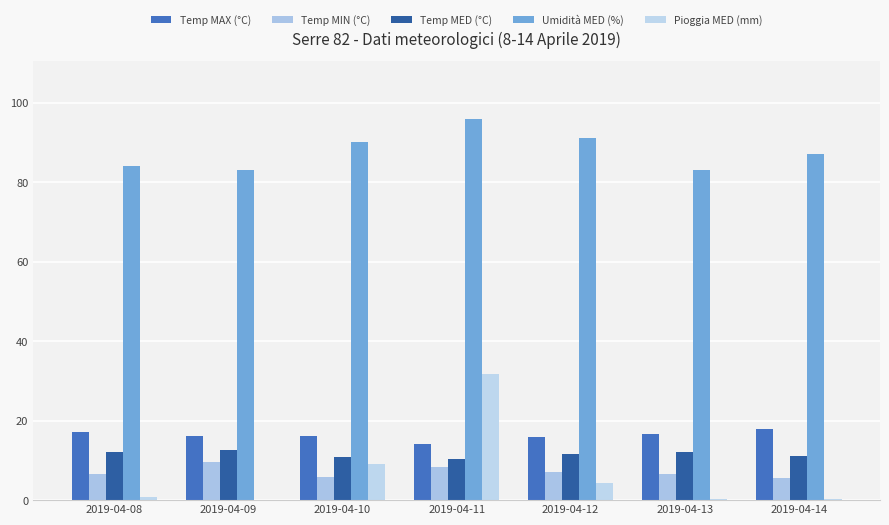

What is the difference between the second highest and second lowest values in the Temp MED (°C) series?

1.2